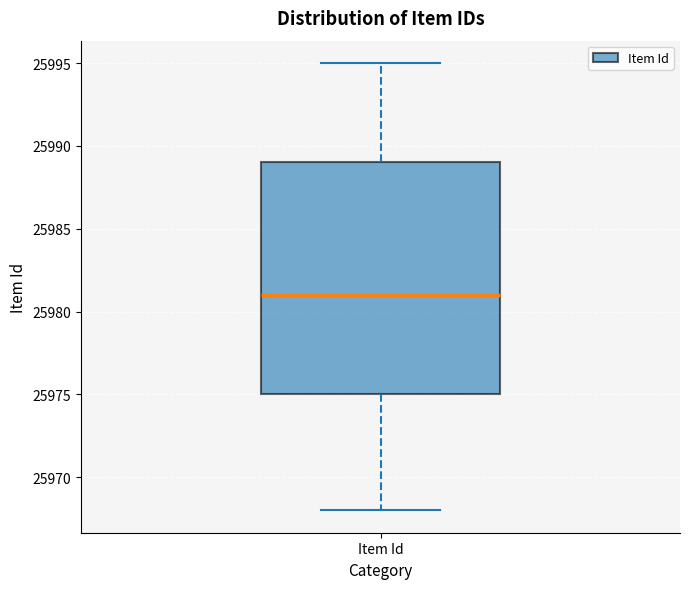

Read this box plot against the y-axis: the position of the median line, the range covered by the box, and the ends of both whiskers. The values are not printed on the chart, so give them approximately, as read against the axis.

median 25981, box 25975 to 25989, whiskers 25968 to 25995